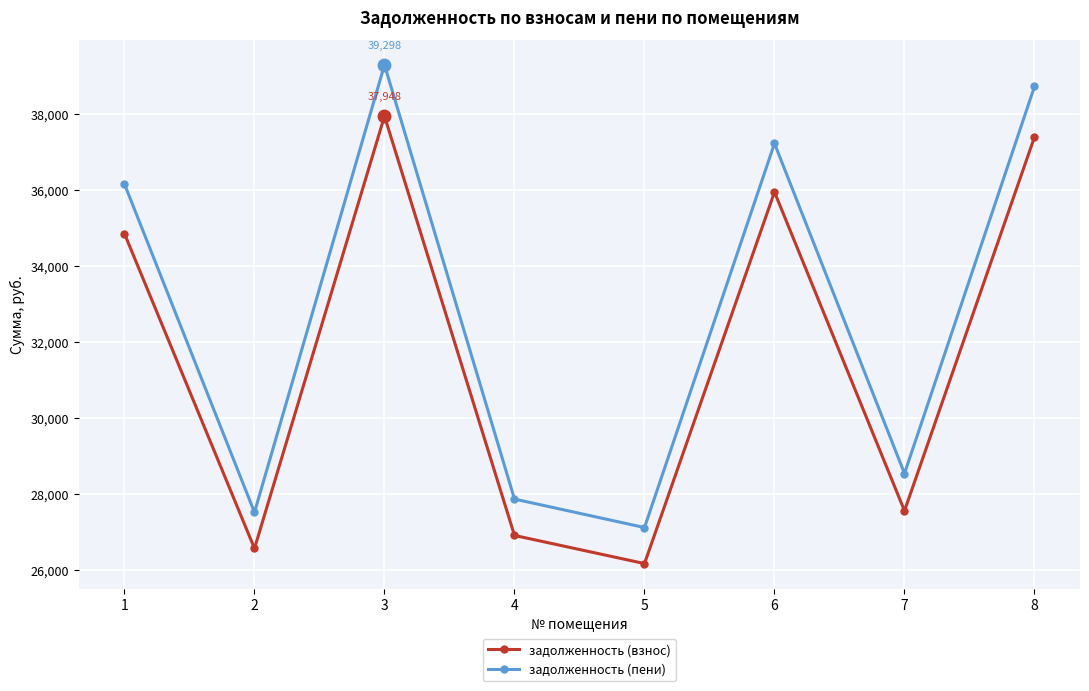

How many lines are shown in the chart?

2